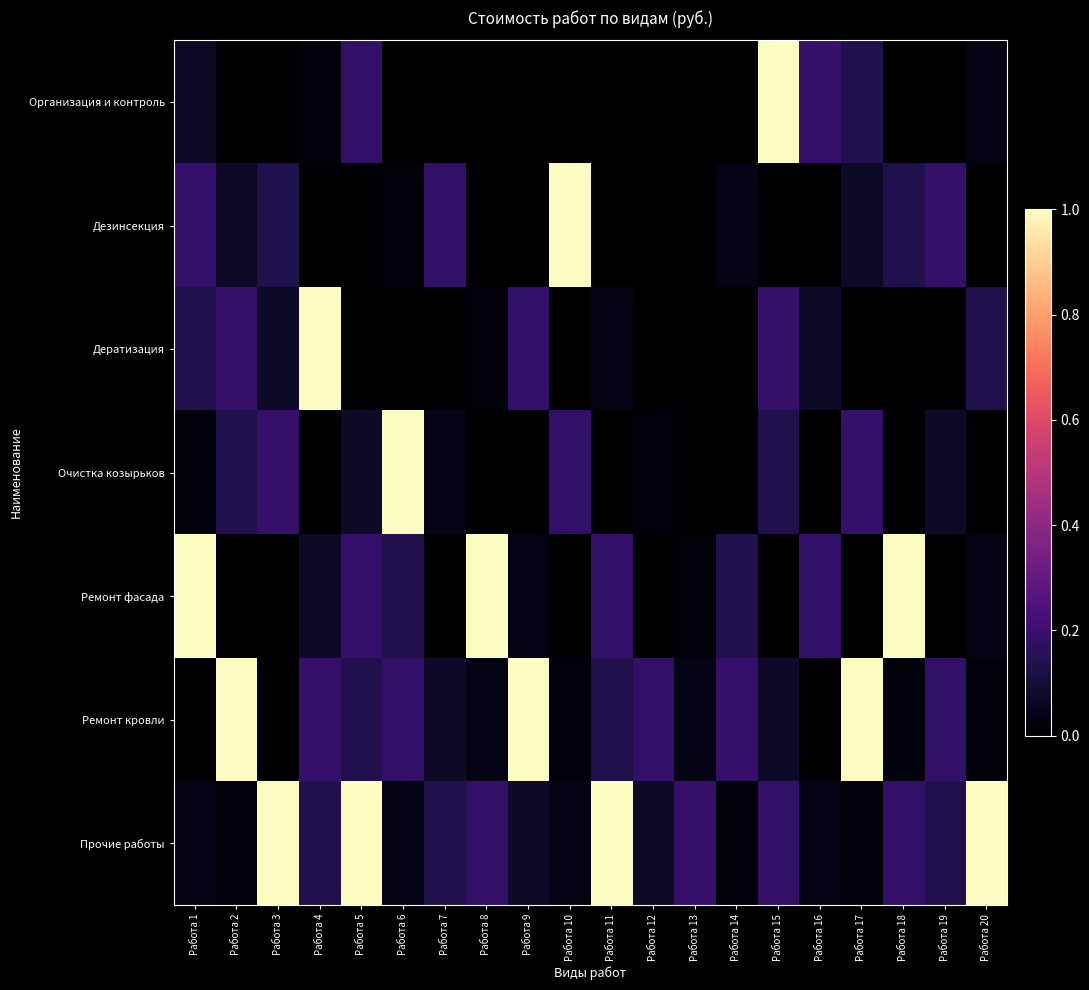

Which has a higher value, Работа 4 or Работа 14?

Работа 4